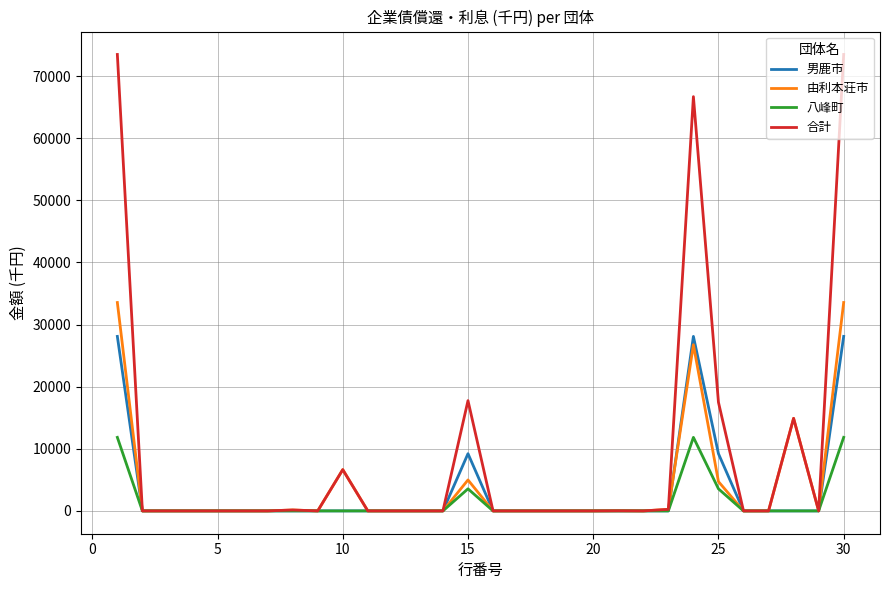

Which series has the largest range (max minus min)?

合計